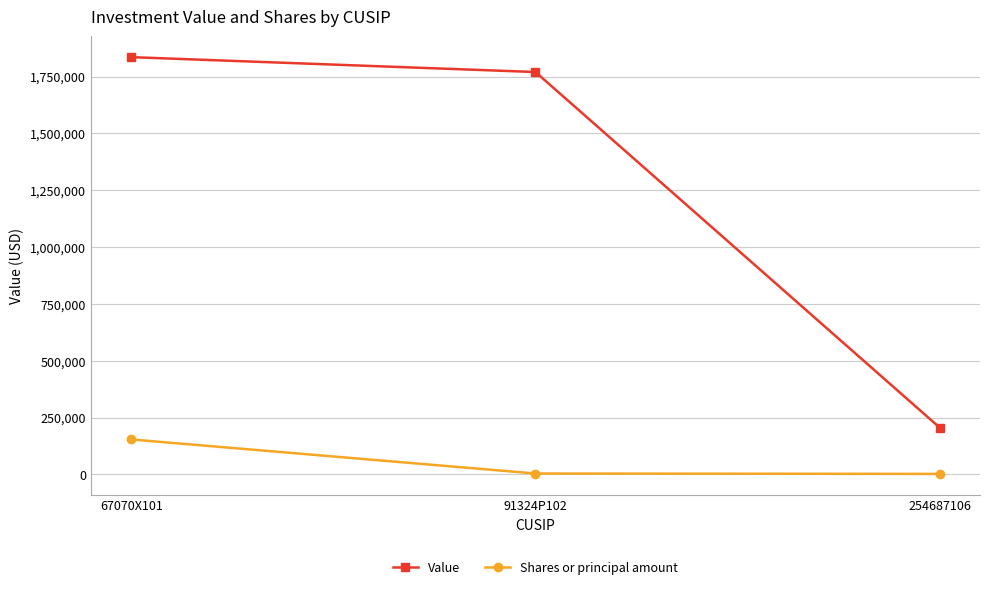

Which label corresponds to the largest value in the chart?

67070X101